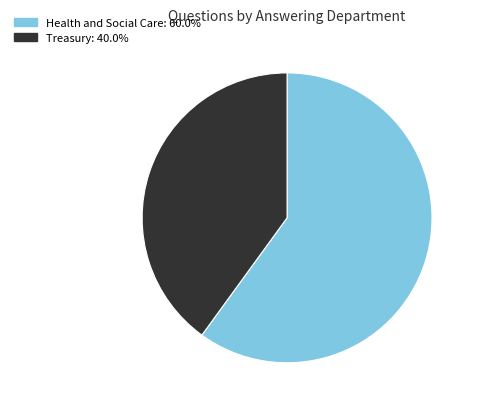

Is there any slice that represents more than half of the pie?

Yes